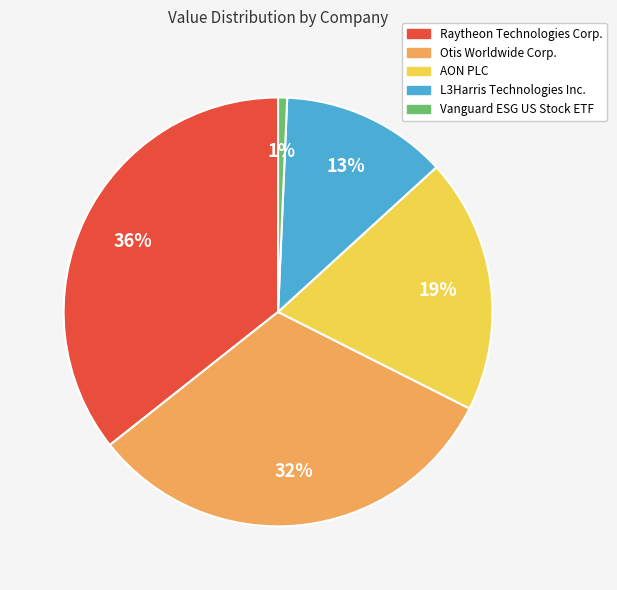

Is there a majority slice in this chart?

No